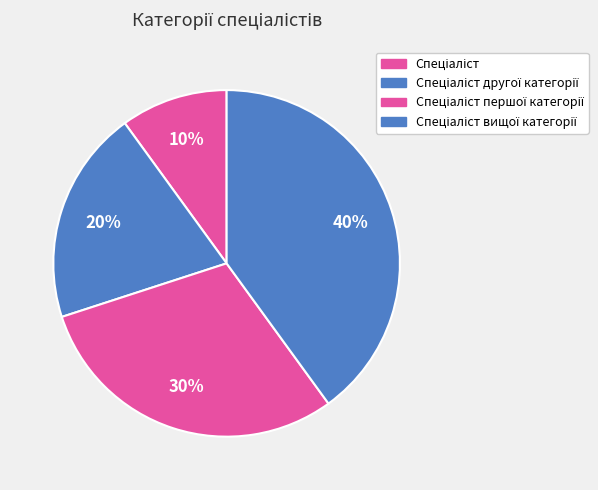

Combined, what portion of the pie is Спеціаліст and Спеціаліст вищої категорії?

50.0%